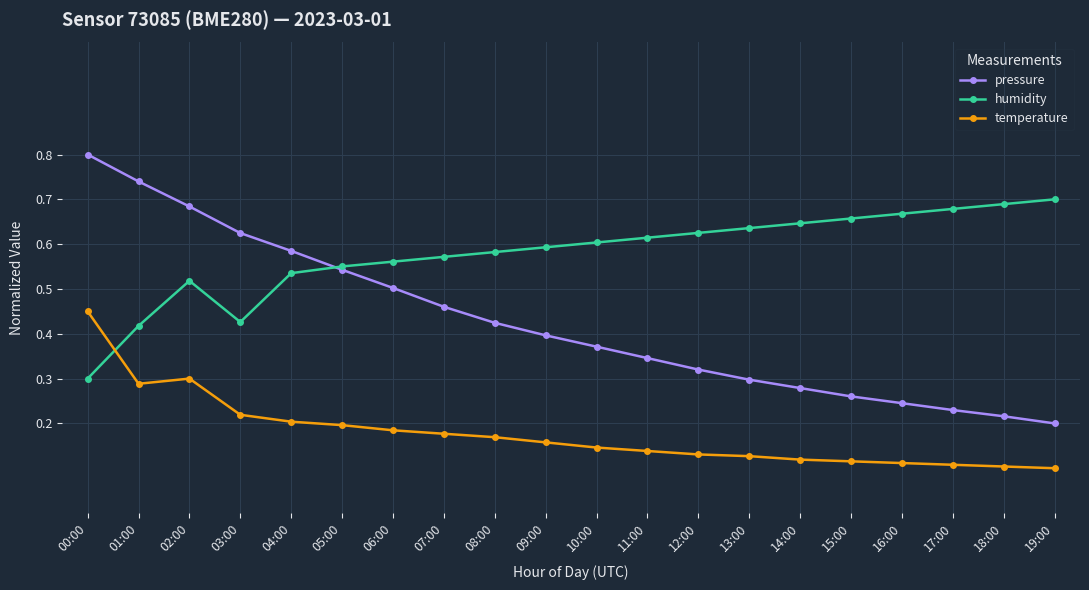

What is the maximum value shown in the chart?

0.8